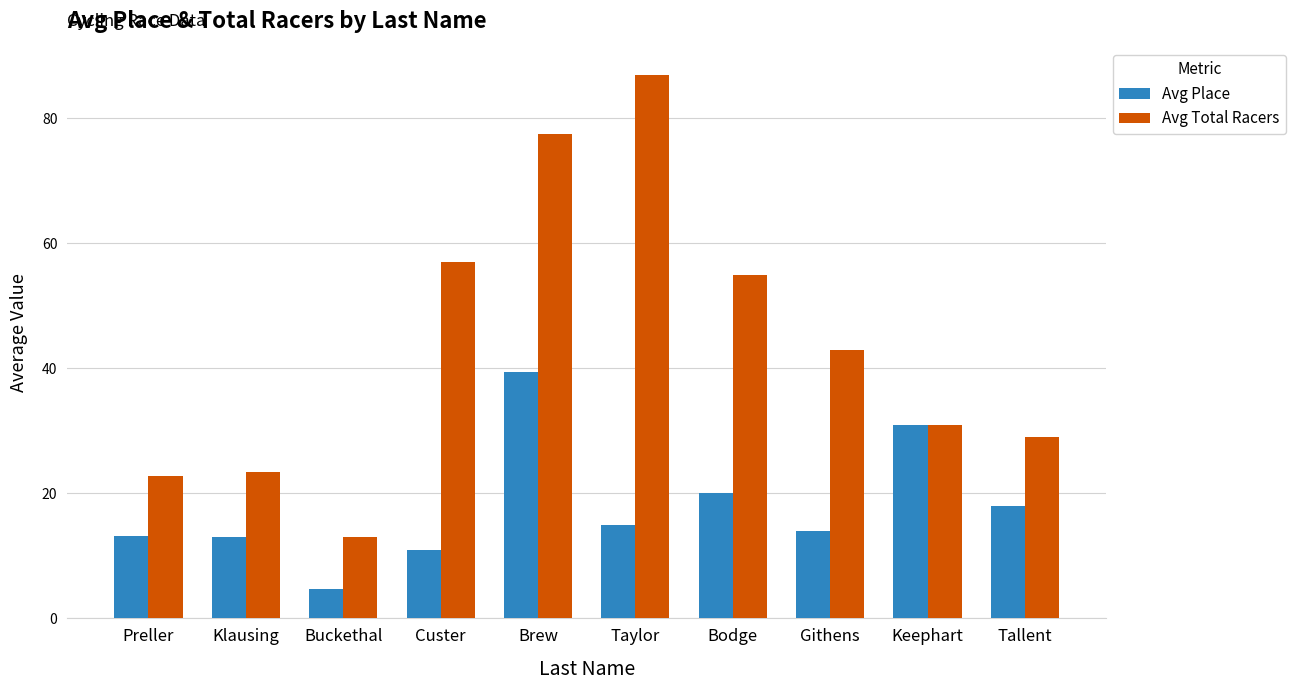

The value of Avg Place at Taylor is 4.1. True or false?

False